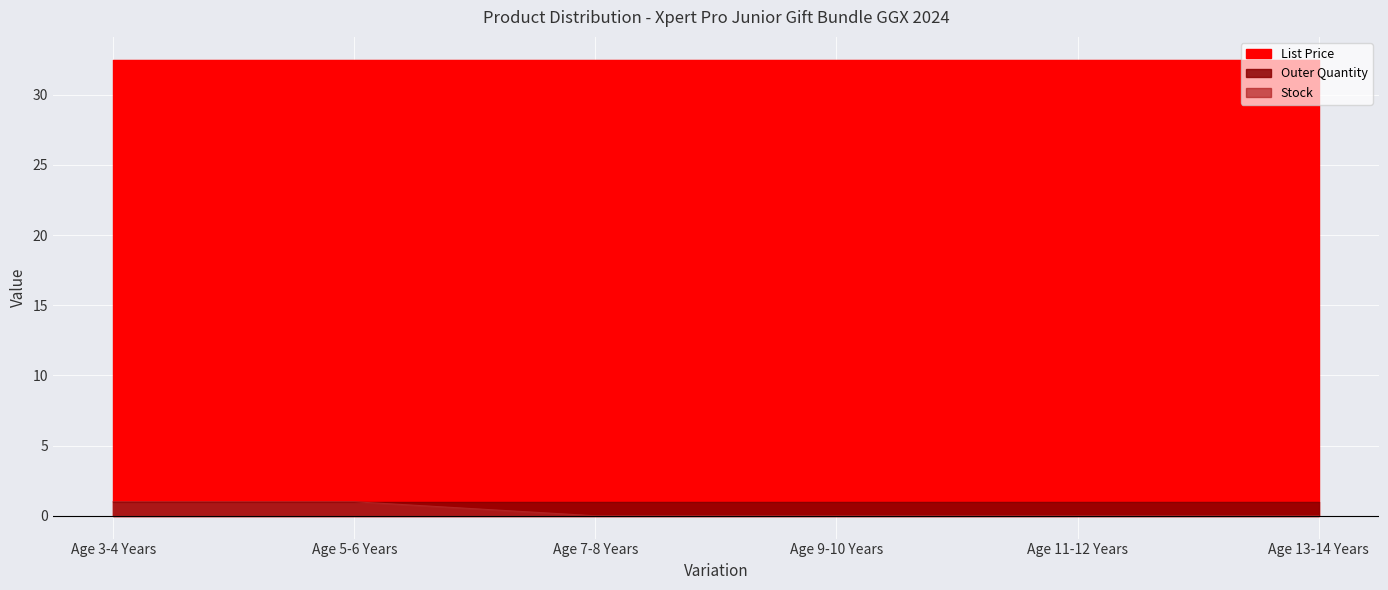

How many data points in Stock are above 0?

2